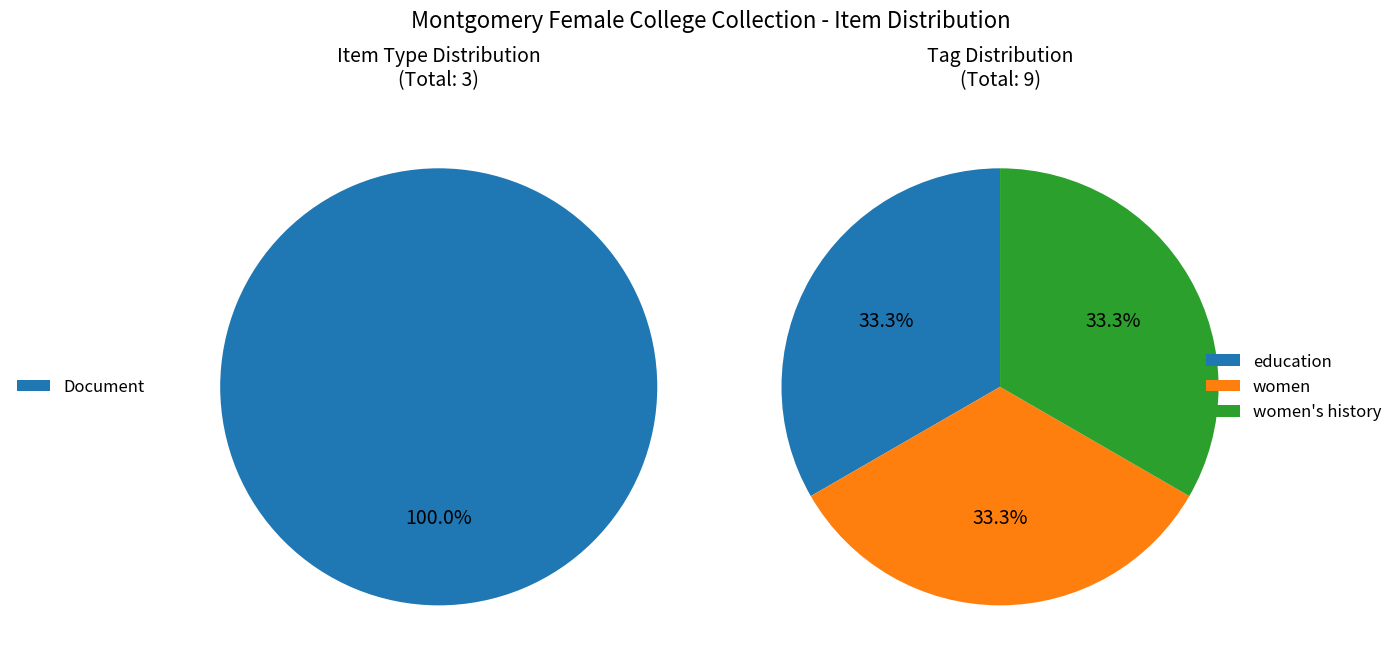

Is there any slice that represents more than half of the pie?

No